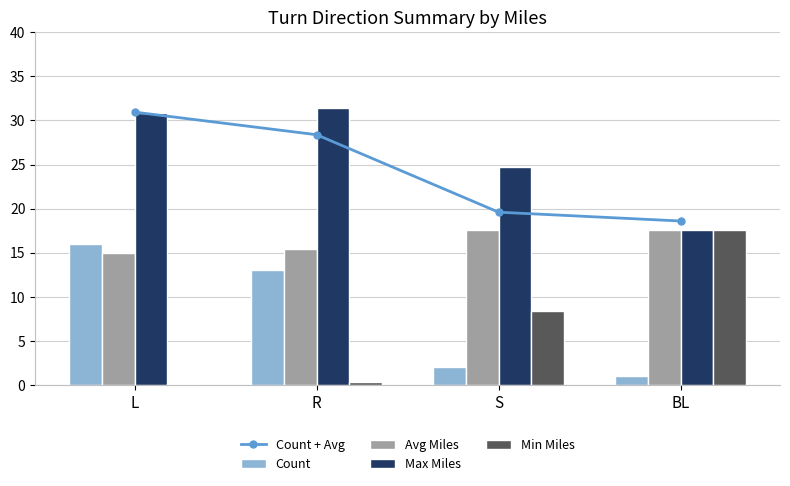

What is the sum of the Avg Miles values at R and L?

30.3